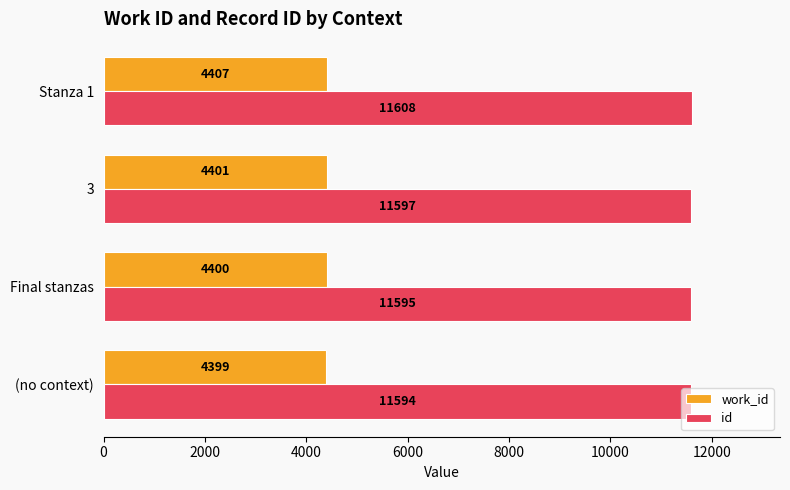

The id series shows 19587 at (no context). True or false?

False